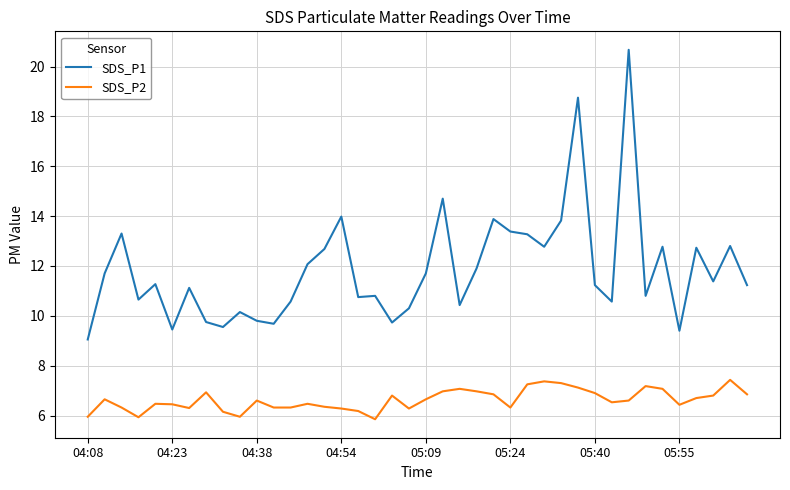

Which series has the largest total across all categories?

SDS_P1